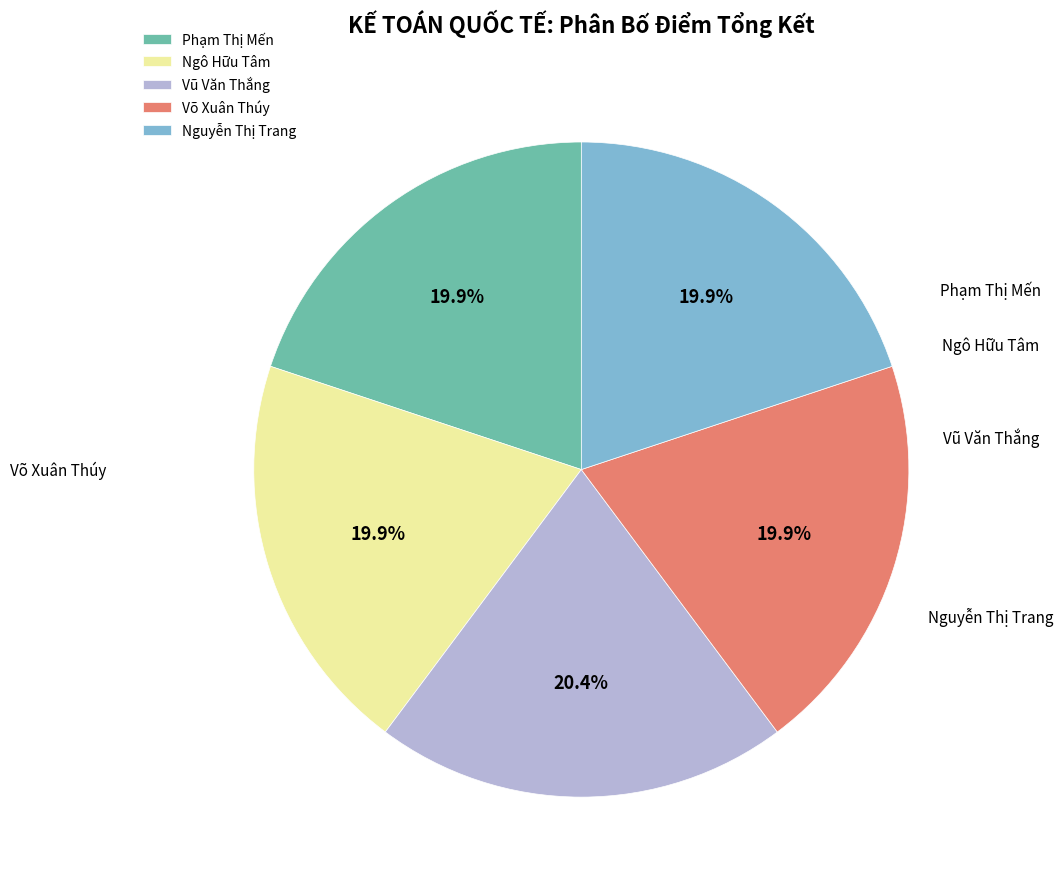

What is the ratio of the value at Phạm Thị Mến to the value at Võ Xuân Thúy?

1.0